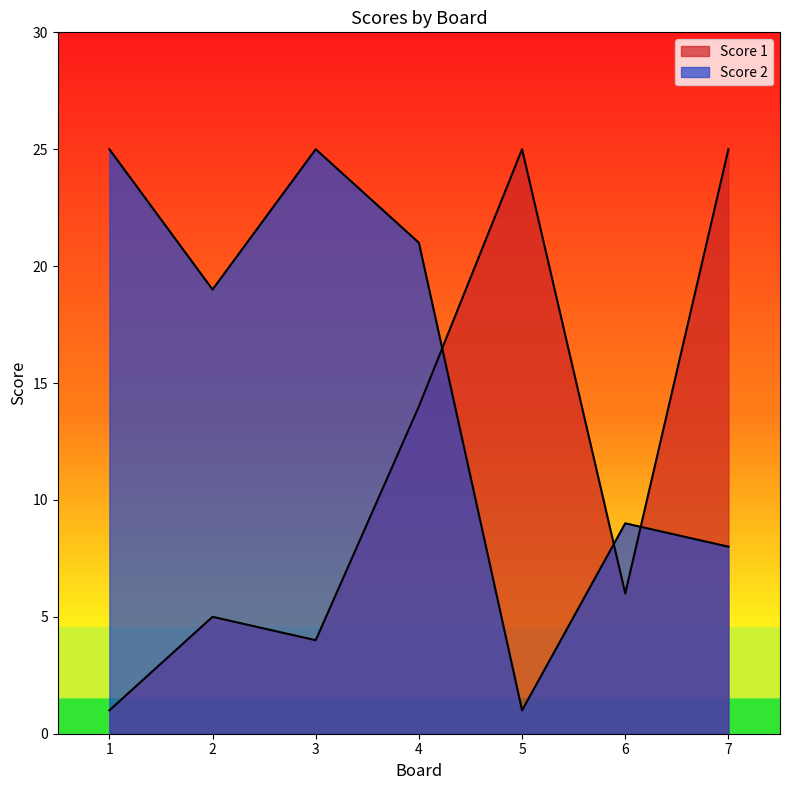

At how many categories does at least one series exceed 4?

7